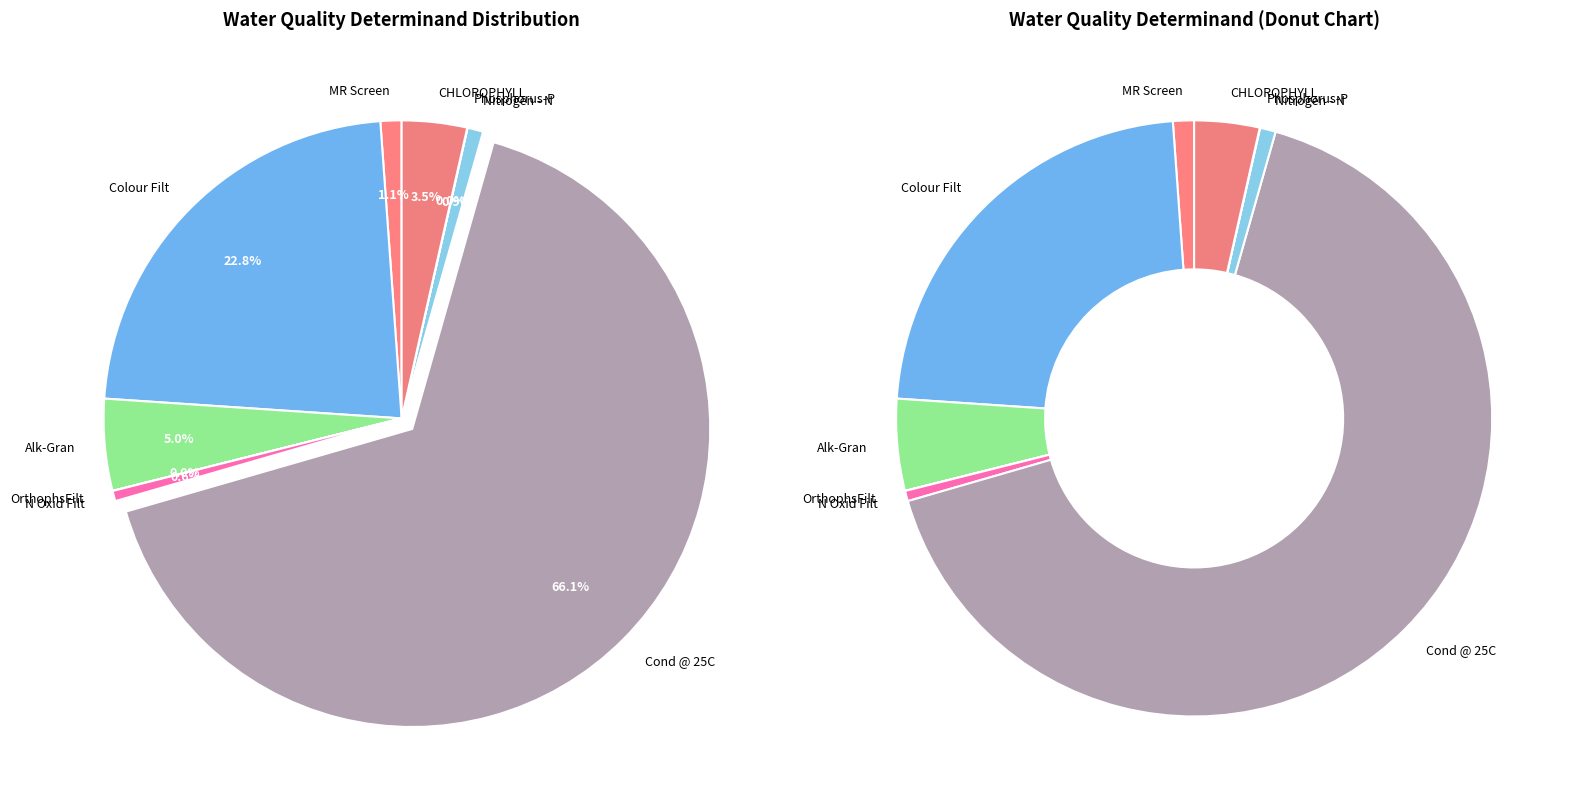

Which slice is the largest?

Cond @ 25C